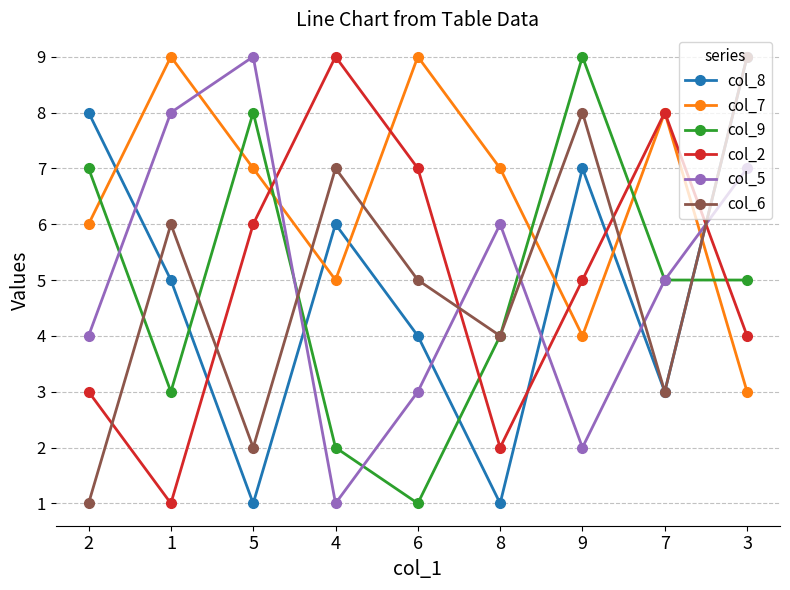

The col_6 series shows 7 at 4. True or false?

True